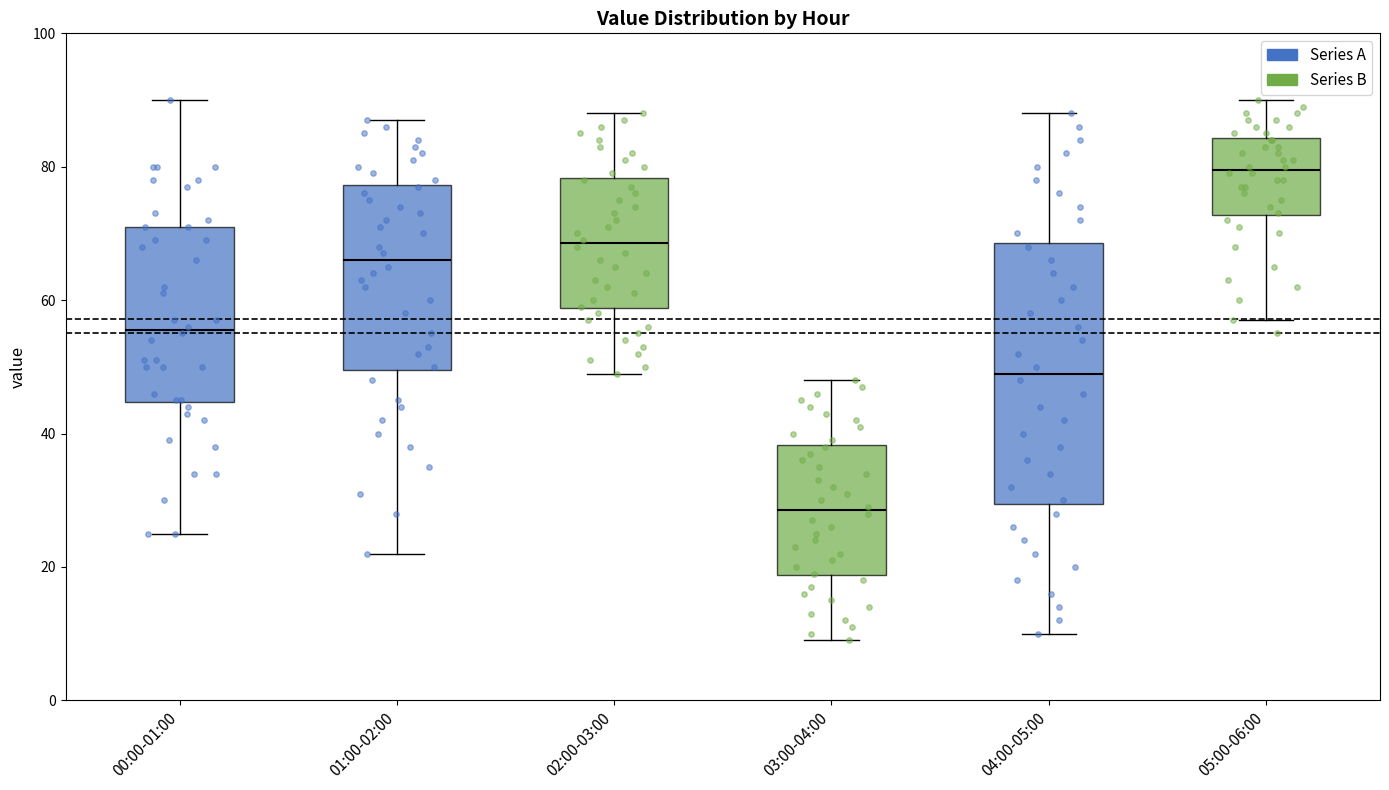

Where is the lower edge of the box for 05:00-06:00 on the y-axis? The values are not printed on the chart, so give them approximately, as read against the axis.

72